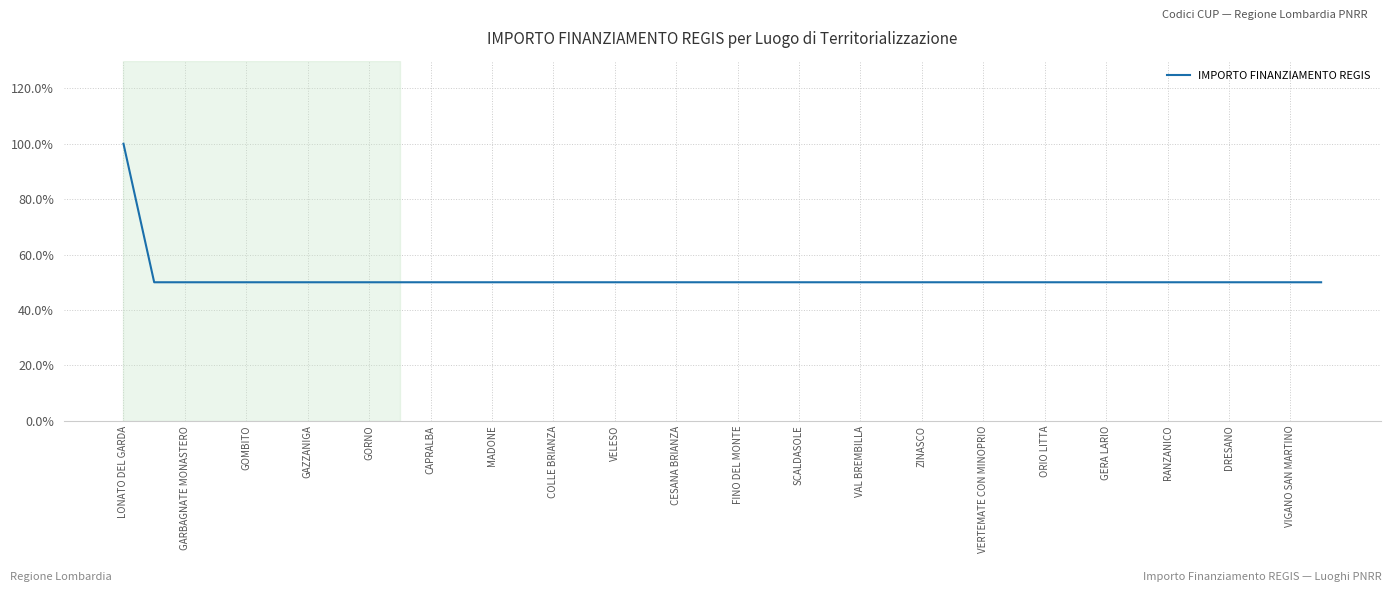

Reading left to right, transcribe all the data shown in this chart.

100	50	50	50	50	50	50	50	50	50	50	50	50	50	50	50	50	50	50	50	50	50	50	50	50	50	50	50	50	50	50	50	50	50	50	50	50	50	50	50